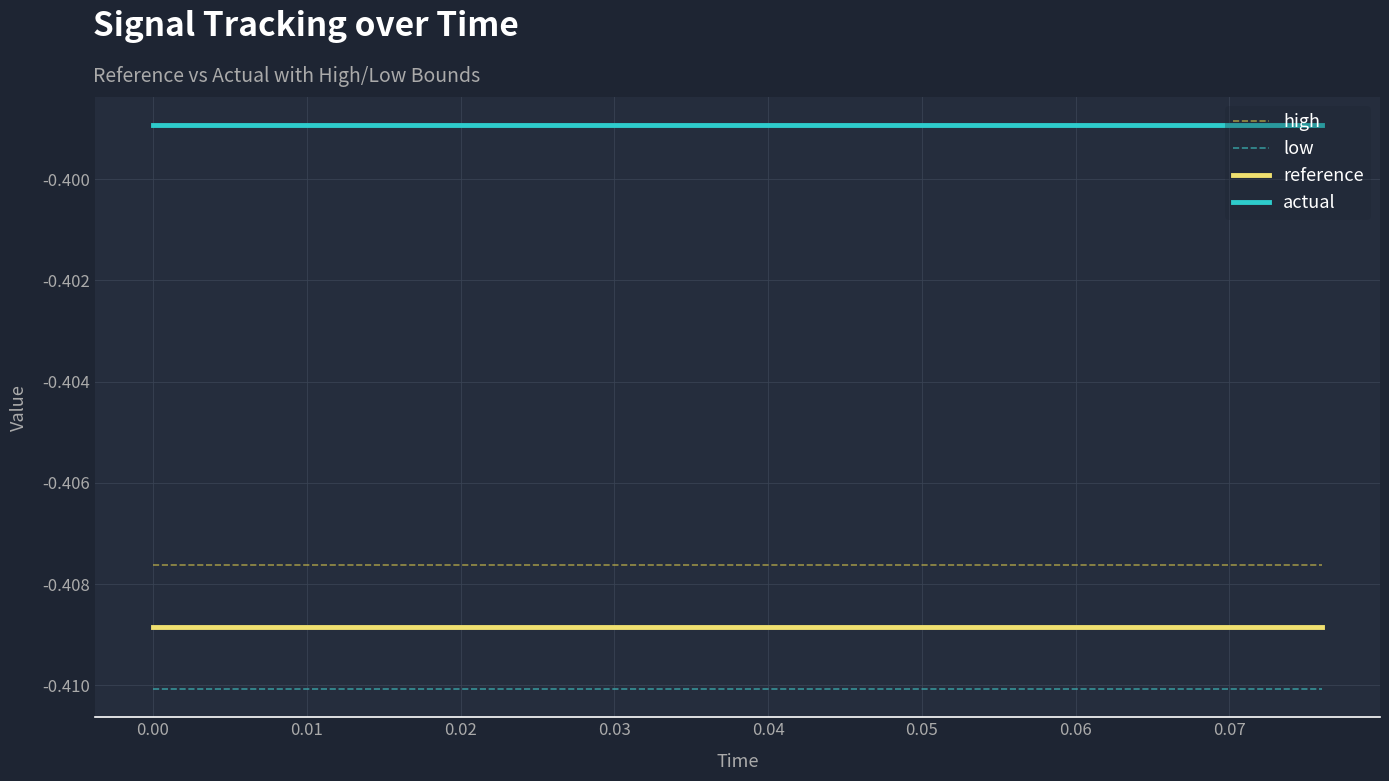

Rank the series by their maximum value, from highest to lowest.

actual, high, reference, low